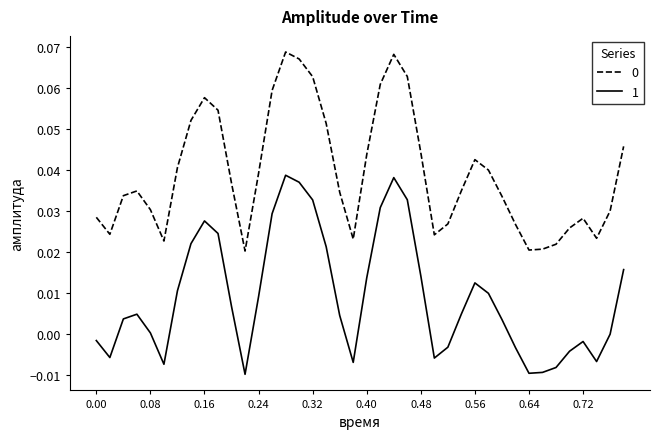

True or false: 0 and 1 intersect in this chart.

False